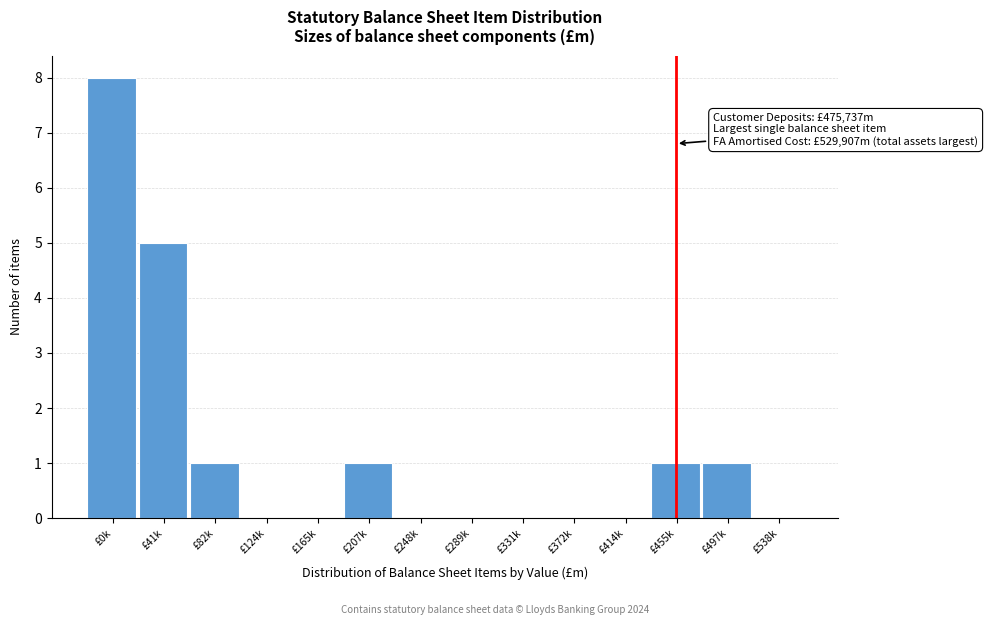

Reading left to right, list all the values displayed in this chart.

£0k=8	£41k=5	£82k=1	£124k=0	£165k=0	£207k=1	£248k=0	£289k=0	£331k=0	£372k=0	£414k=0	£455k=1	£497k=1	£538k=0